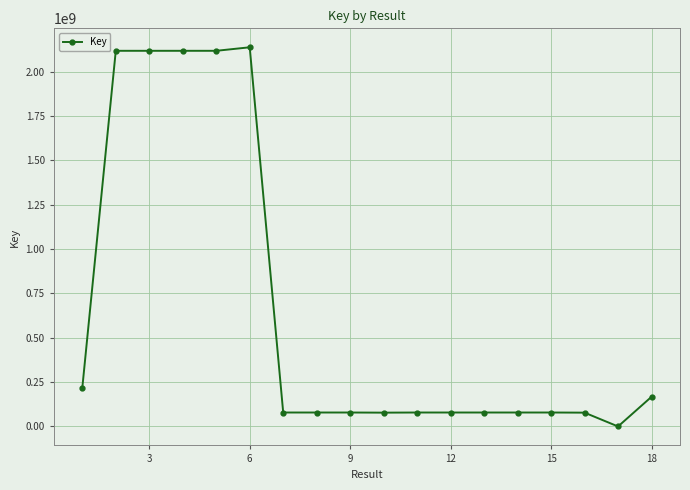

What is the maximum value shown in the chart?

2137665360